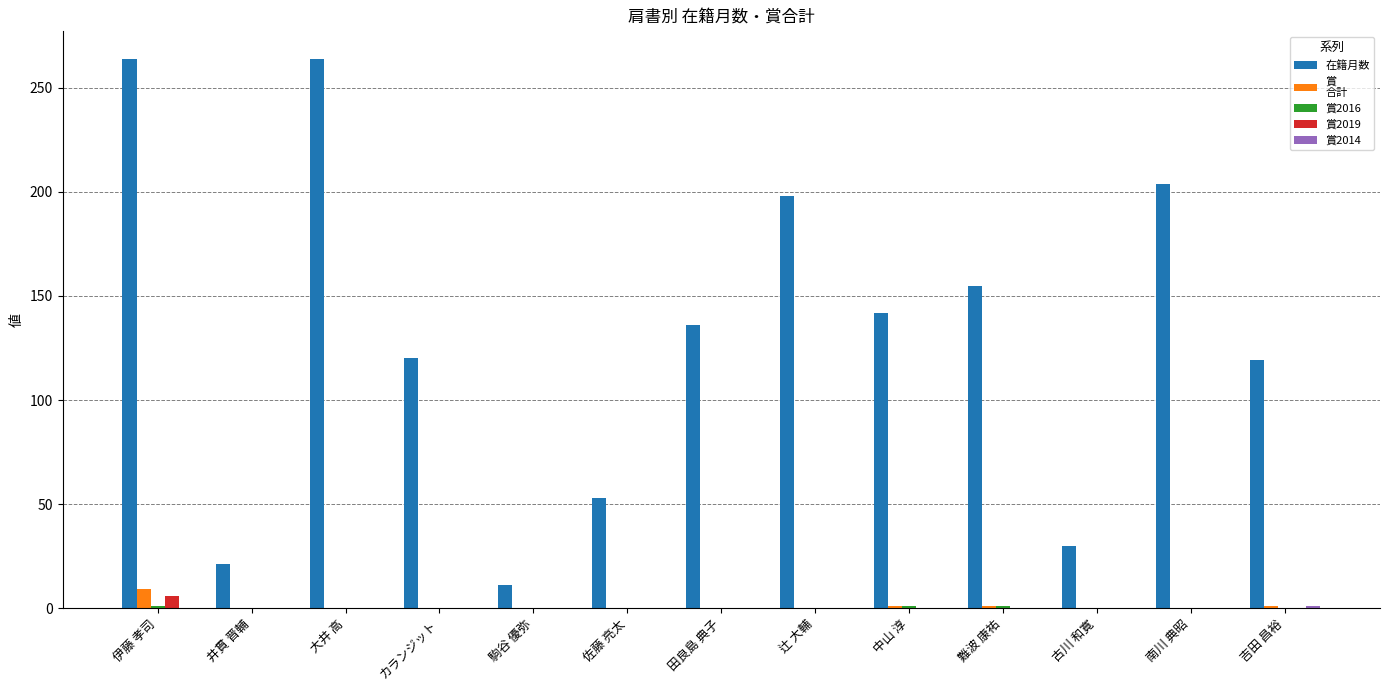

How many groups of bars are there?

13